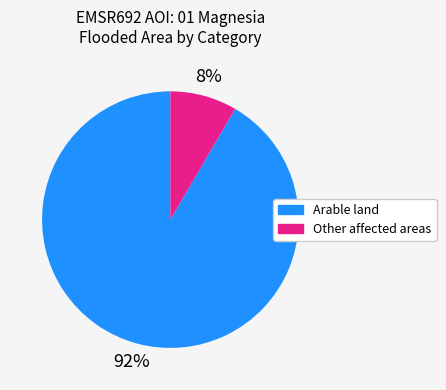

Which has a higher value, Arable land or Other affected areas?

Arable land